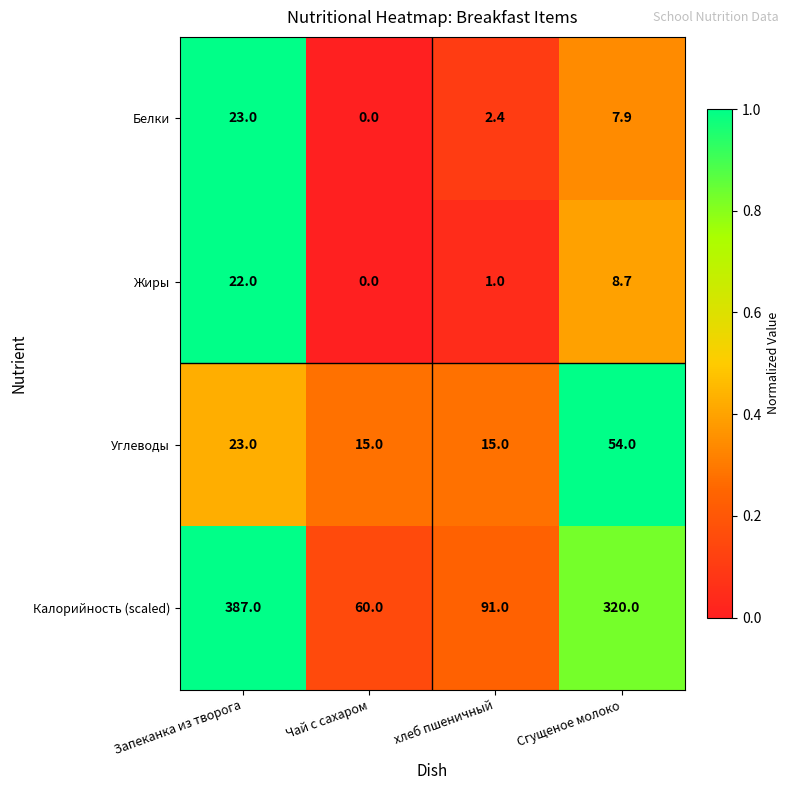

What is the total value across all series at Запеканка из творога?

455.0